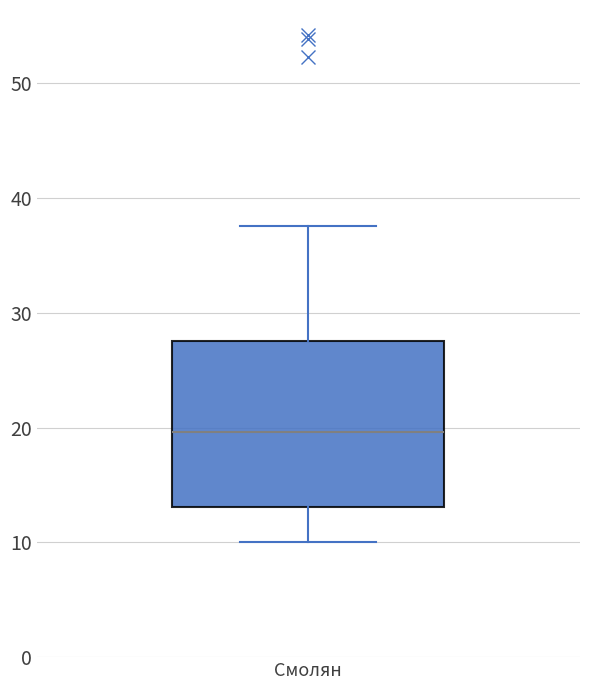

Where does the lower whisker of the box for Смолян end on the y-axis? The values are not printed on the chart, so give them approximately, as read against the axis.

10